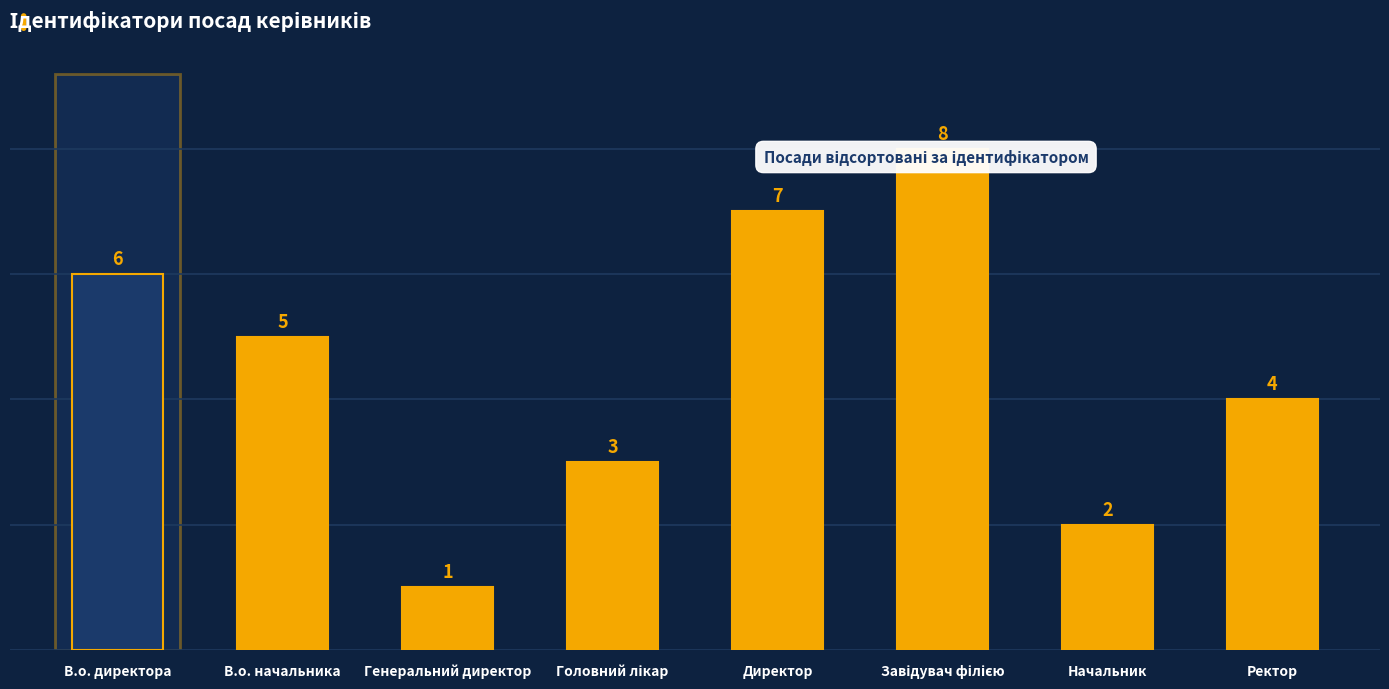

What is the change in value from В.о. директора to Директор?

+1